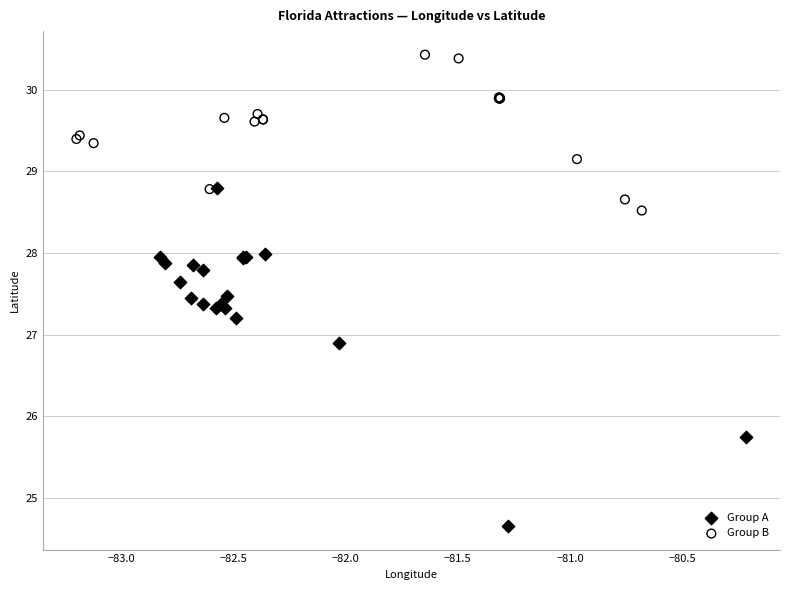

Which series contains the highest Y value?

Group B